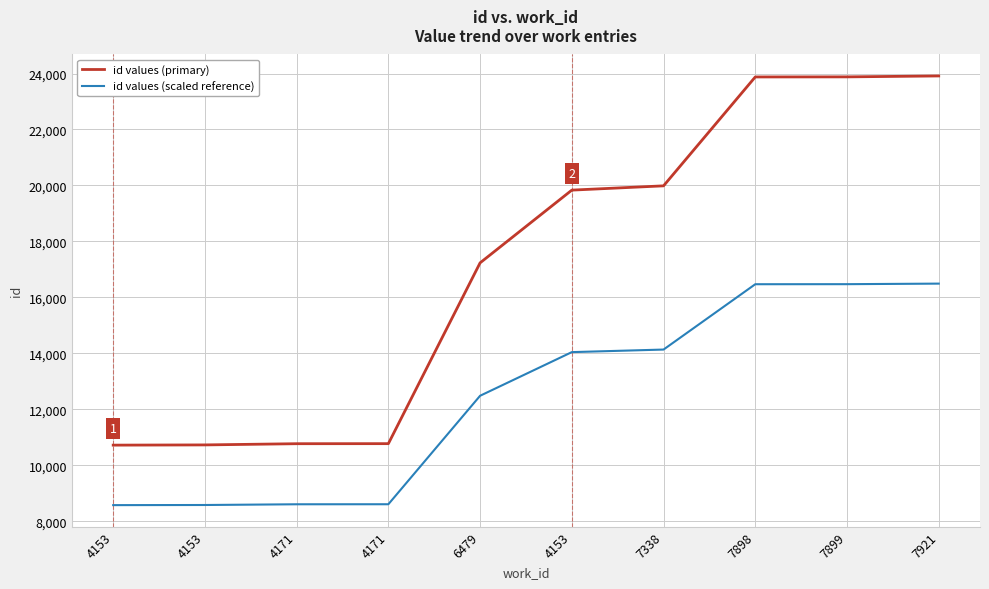

True or false: id values (primary) and id values (scaled reference) cross at least once.

False